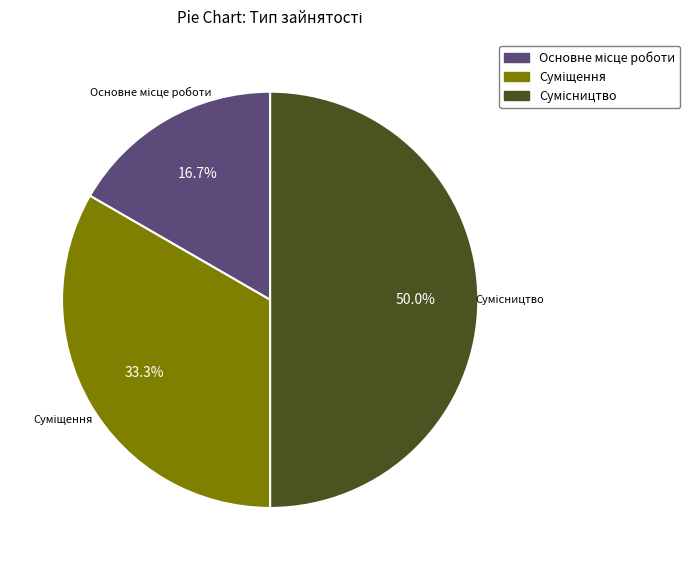

How many slices are in this pie chart?

3